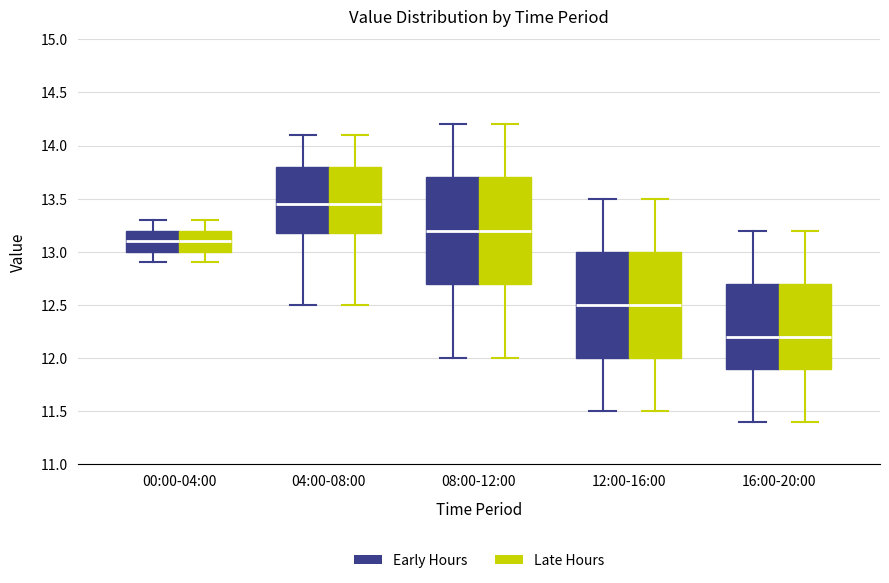

Reading left to right, transcribe this box plot: for each box, give where its median line is, the range the box spans, and where its two whiskers end, as read against the y-axis. The values are not printed on the chart, so give them approximately, as read against the axis.

00:00-04:00 (Early Hours): median 13.10, box 13.00 to 13.20, whiskers 12.90 to 13.30
00:00-04:00 (Late Hours): median 13.10, box 13.00 to 13.20, whiskers 12.90 to 13.30
04:00-08:00 (Early Hours): median 13.45, box 13.20 to 13.80, whiskers 12.50 to 14.10
04:00-08:00 (Late Hours): median 13.45, box 13.20 to 13.80, whiskers 12.50 to 14.10
08:00-12:00 (Early Hours): median 13.20, box 12.70 to 13.70, whiskers 12.00 to 14.20
08:00-12:00 (Late Hours): median 13.20, box 12.70 to 13.70, whiskers 12.00 to 14.20
12:00-16:00 (Early Hours): median 12.50, box 12.00 to 13.00, whiskers 11.50 to 13.50
12:00-16:00 (Late Hours): median 12.50, box 12.00 to 13.00, whiskers 11.50 to 13.50
16:00-20:00 (Early Hours): median 12.20, box 11.90 to 12.70, whiskers 11.40 to 13.20
16:00-20:00 (Late Hours): median 12.20, box 11.90 to 12.70, whiskers 11.40 to 13.20